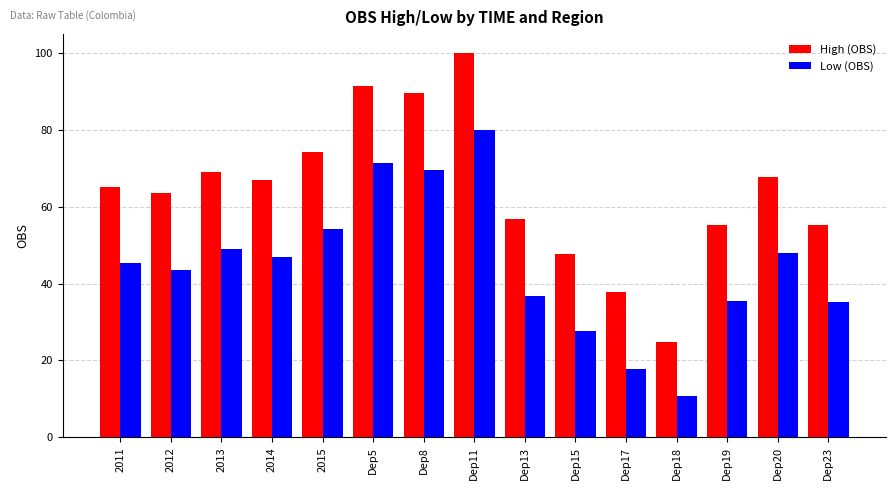

List the series in order of their overall mean, highest first.

High (OBS), Low (OBS)